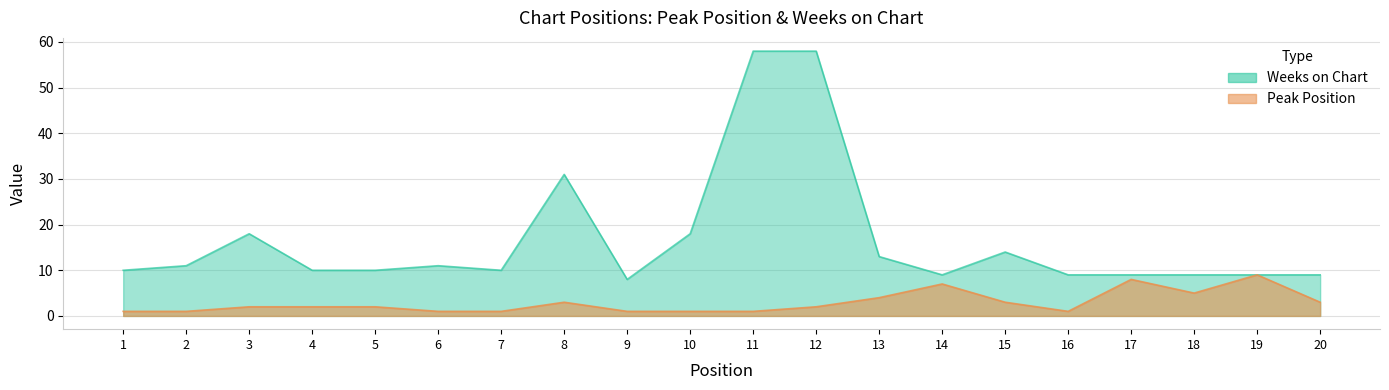

Is it true that Peak Position equals 3 at 20?

True